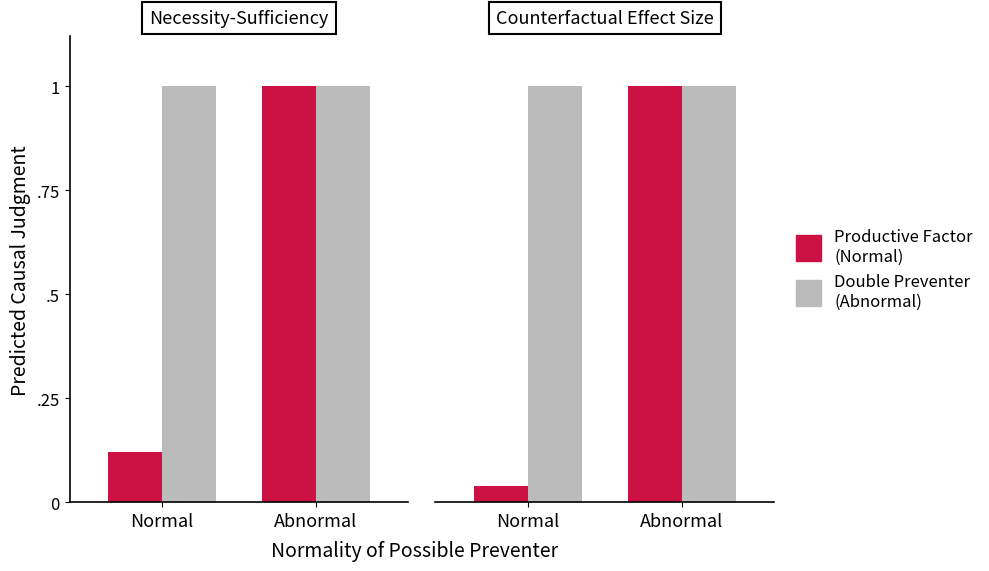

True or false: Productive Factor (Normal) has a value of 0.0 at Normal.

True